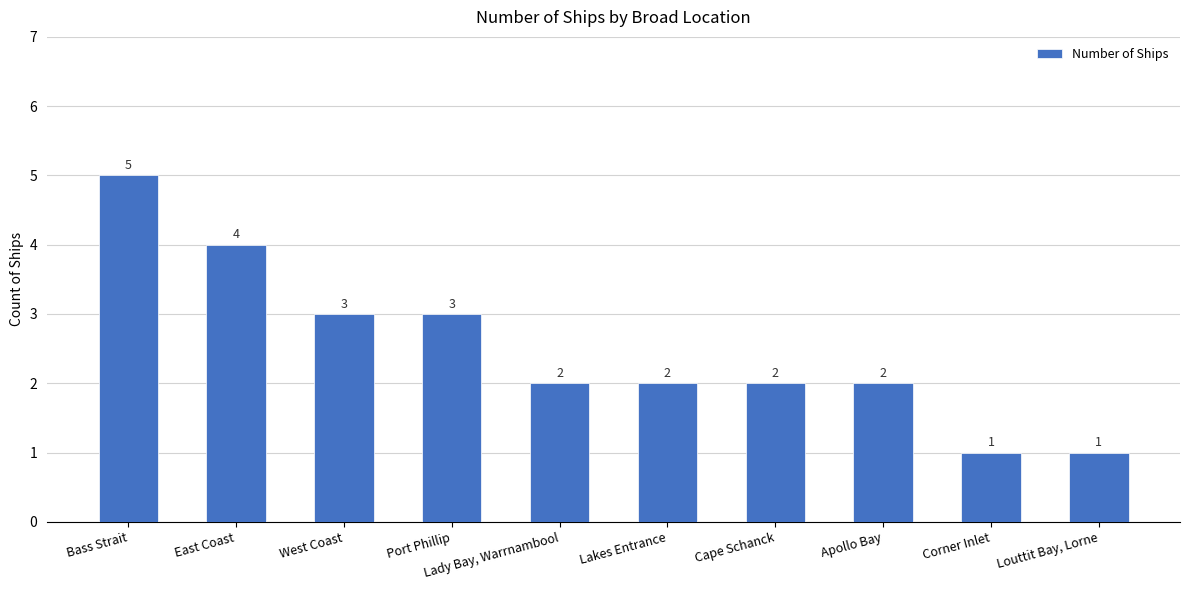

Reading left to right, transcribe all the data shown in this chart.

5	4	3	3	2	2	2	2	1	1